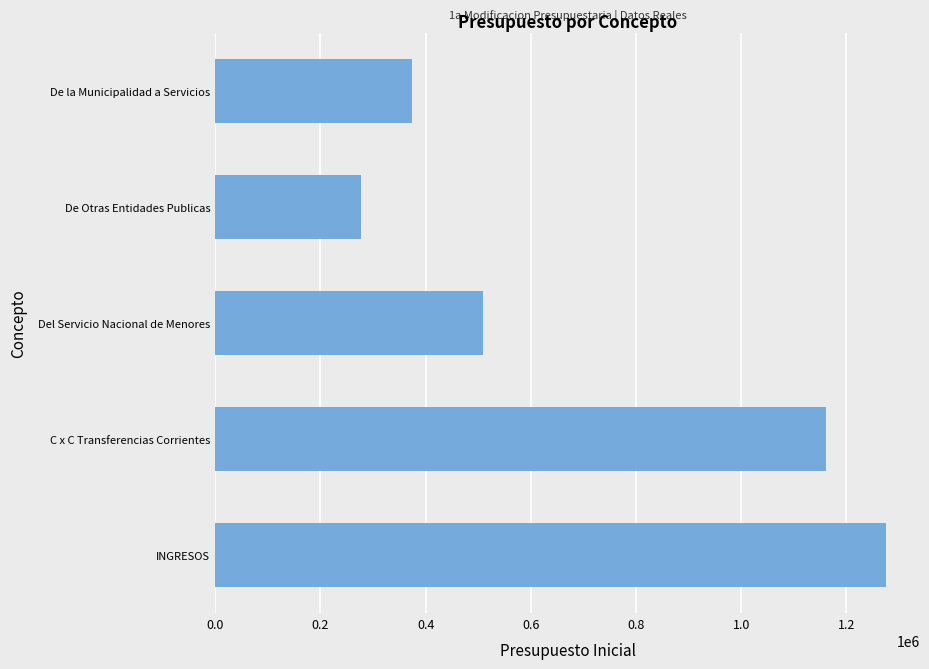

Are the bars horizontal?

Yes